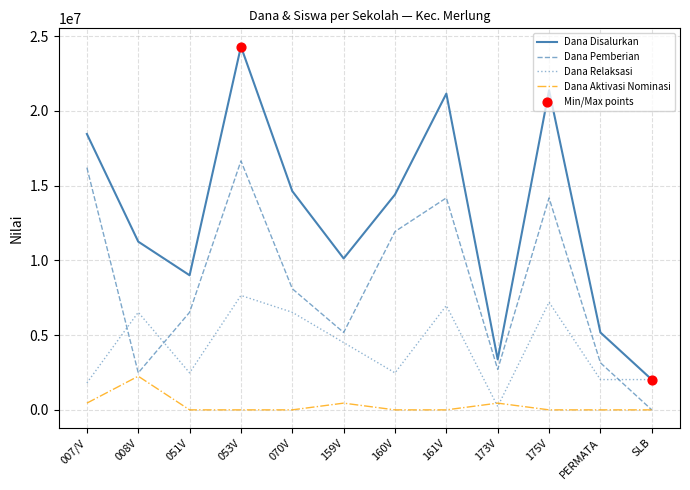

What is the total value across all series at 070V?

29250000